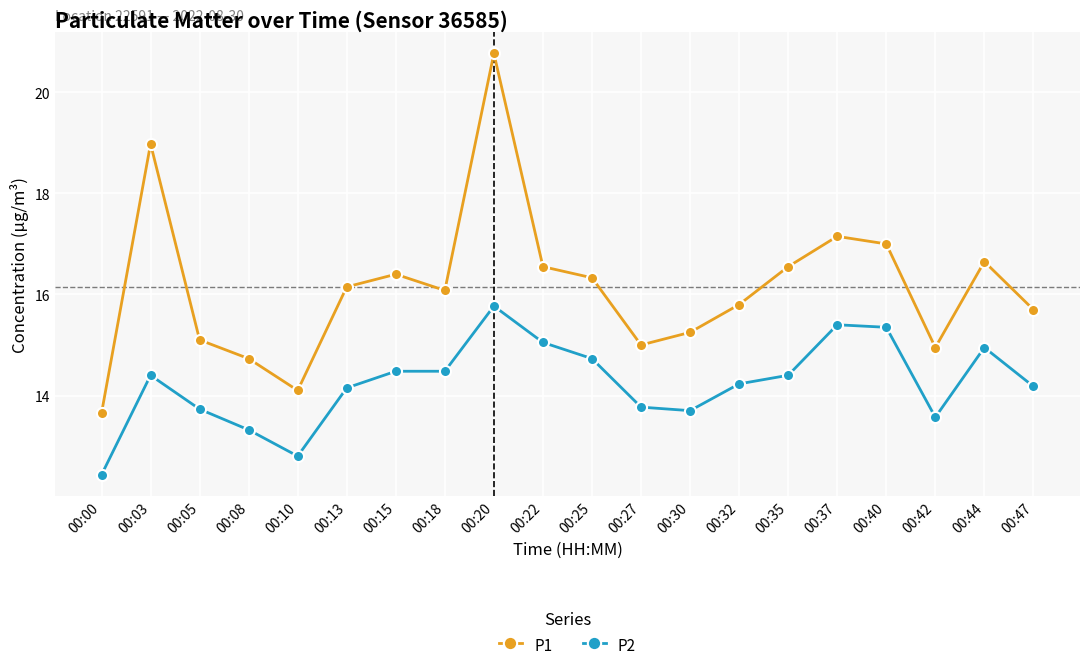

What is the value of the P1 point at the 11th from the left?

16.3